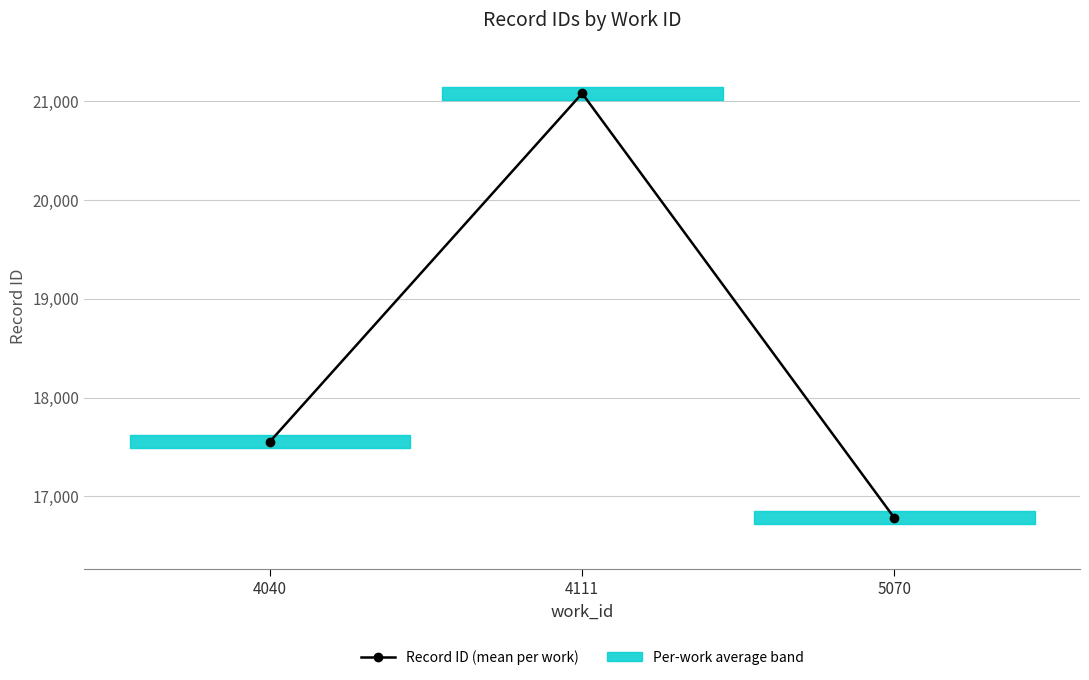

How many data points are less than 17555?

1